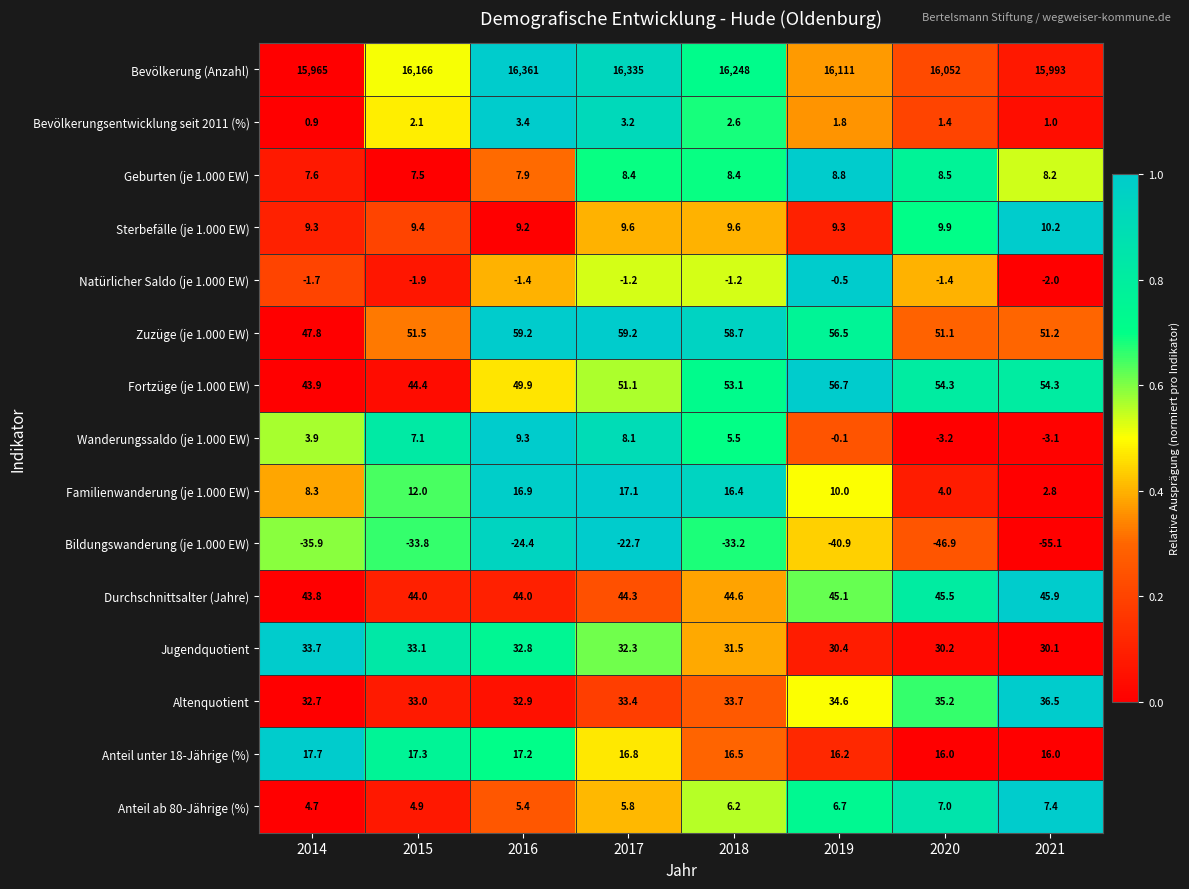

Read the Familienwanderung (je 1.000 EW) value at 2021.

2.8